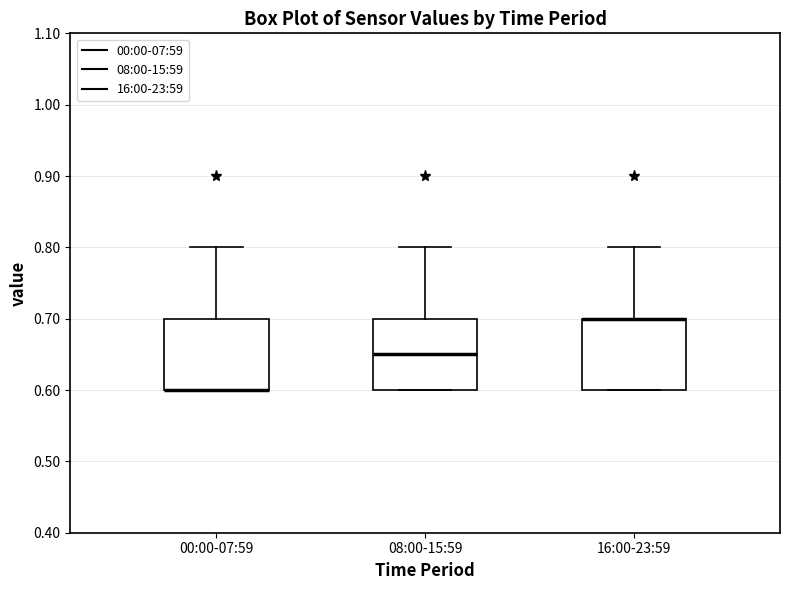

Reading left to right, transcribe this box plot: for each box, give where its median line is, the range the box spans, and where its two whiskers end, as read against the y-axis. The values are not printed on the chart, so give them approximately, as read against the axis.

00:00-07:59: median 0.60 (drawn on the box's lower edge), box 0.60 to 0.70, whiskers 0.60 to 0.80
08:00-15:59: median 0.65, box 0.60 to 0.70, whiskers 0.60 to 0.80
16:00-23:59: median 0.70 (drawn on the box's upper edge), box 0.60 to 0.70, whiskers 0.60 to 0.80